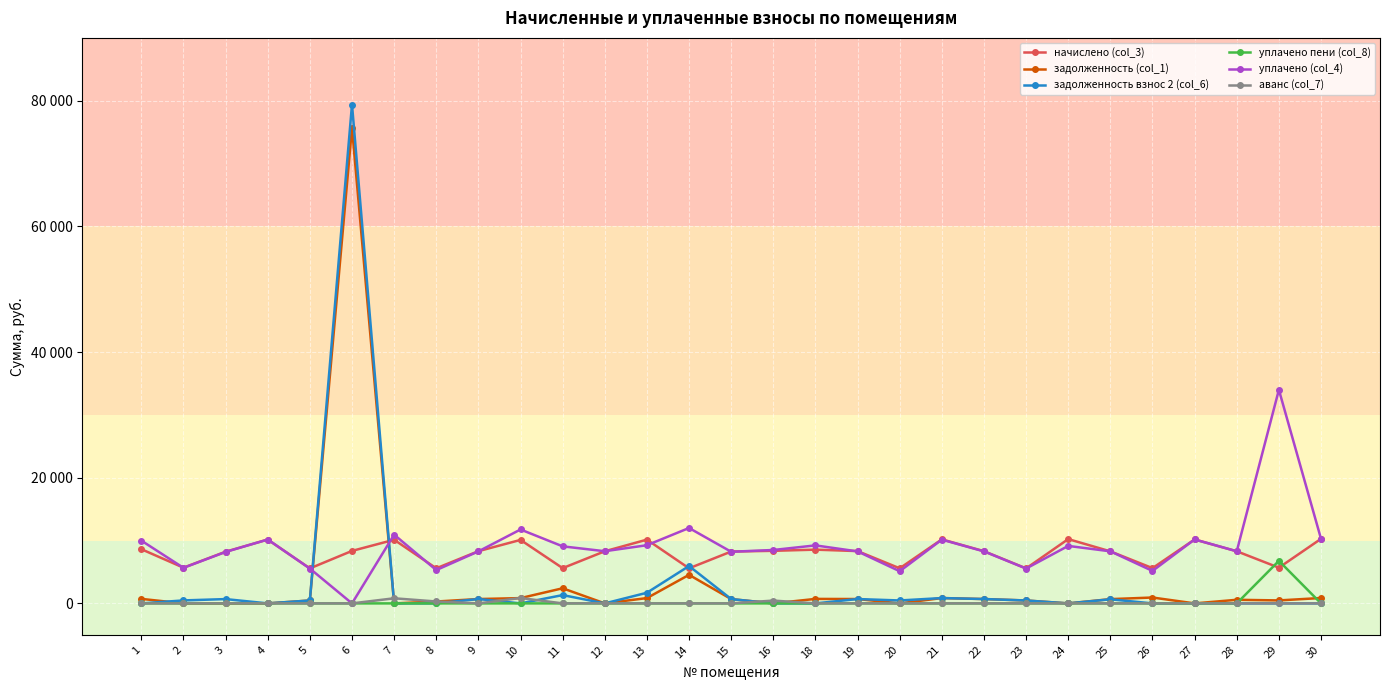

Rank the categories by начислено (col_3) value from lowest to highest.

5, 23, 8, 14, 20, 11, 26, 2, 29, 3, 15, 25, 12, 28, 9, 22, 19, 6, 16, 18, 1, 10, 7, 13, 4, 27, 21, 24, 30